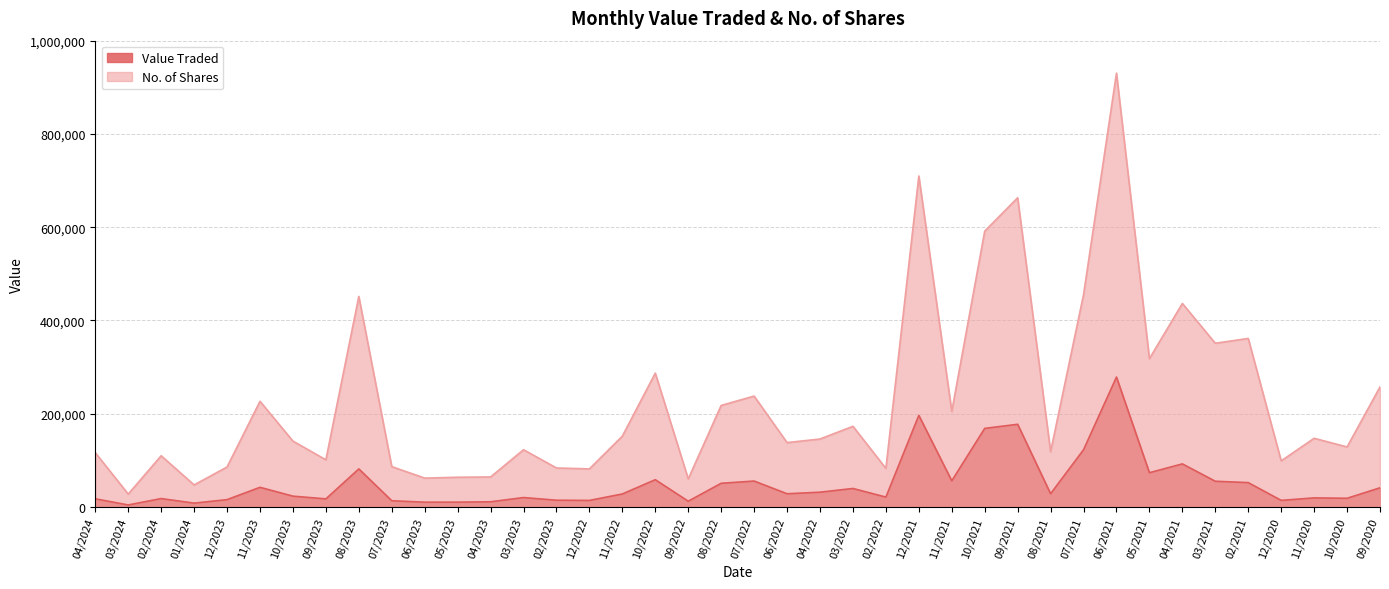

Rank the series at 11/2022 from highest to lowest value.

No. of Shares, Value Traded